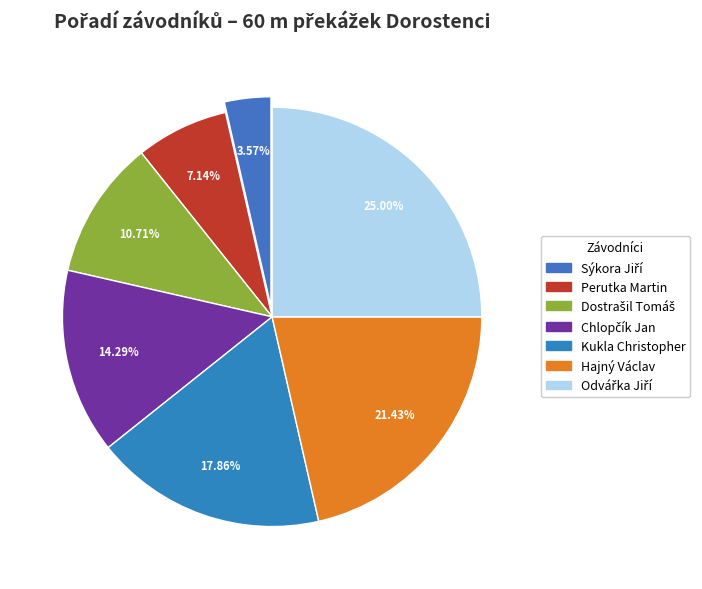

To the nearest percent, what percentage of the pie is Perutka Martin?

7%